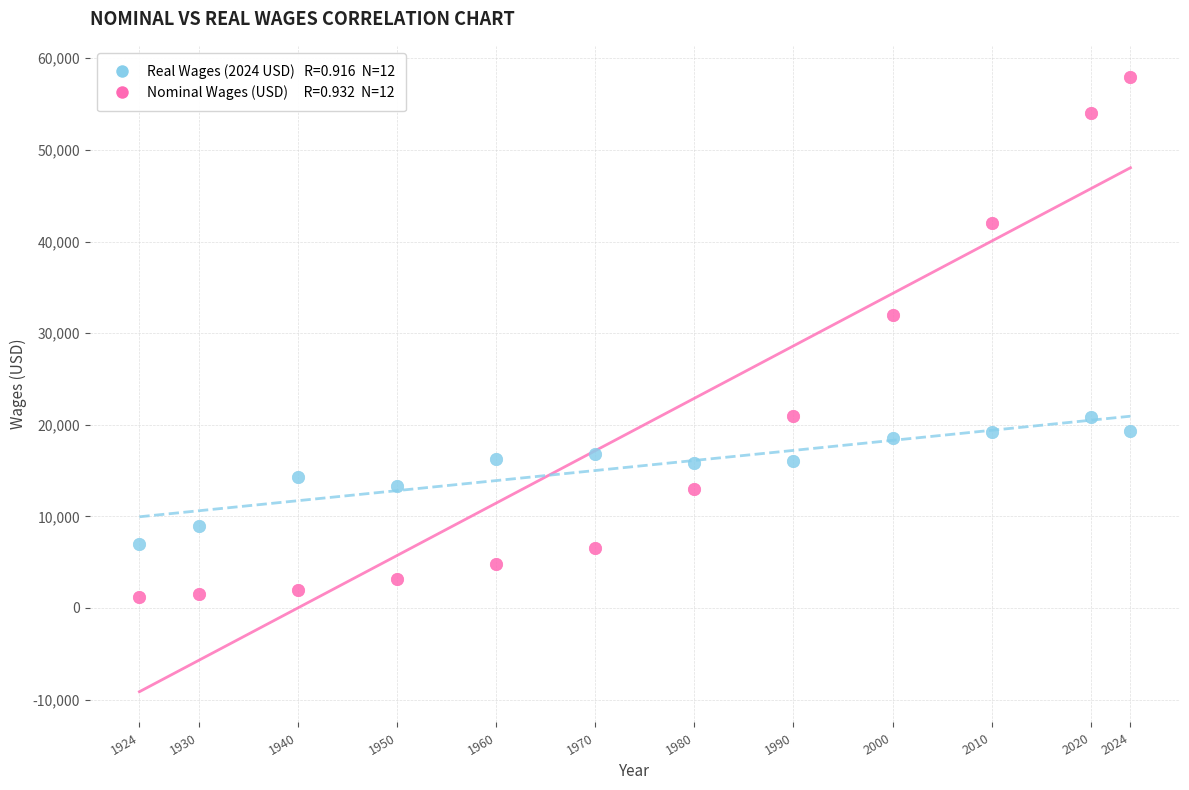

Across all series, what Y value is closest to 29600?

32000.0